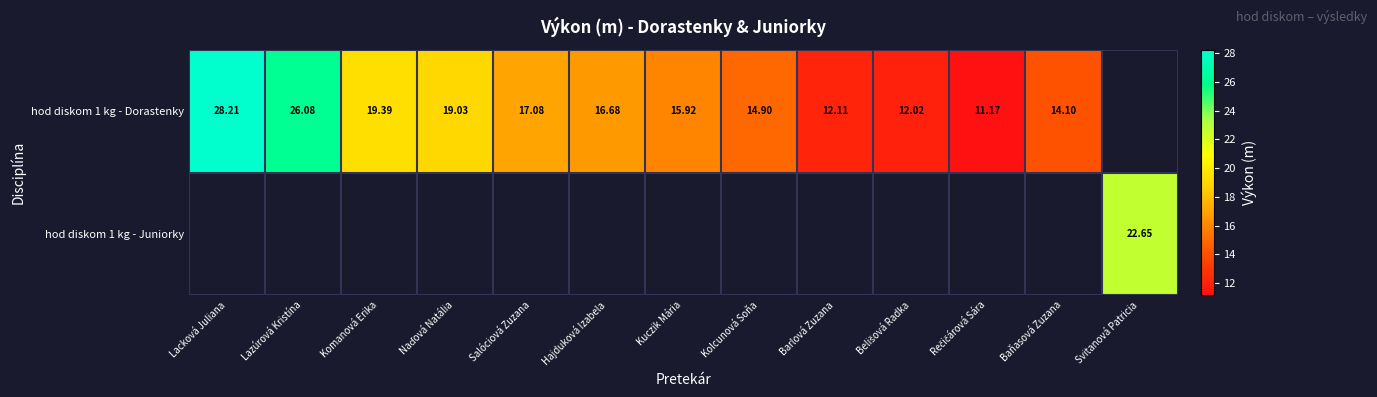

Rank the series by their average value, from lowest to highest.

hod diskom 1 kg - Dorastenky, hod diskom 1 kg - Juniorky